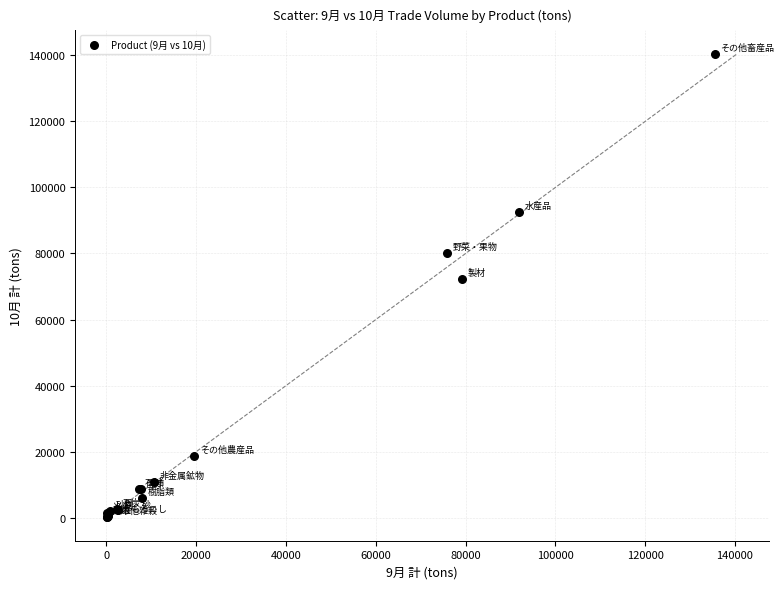

What Y value in the scatter plot is closest to 70362?

72196